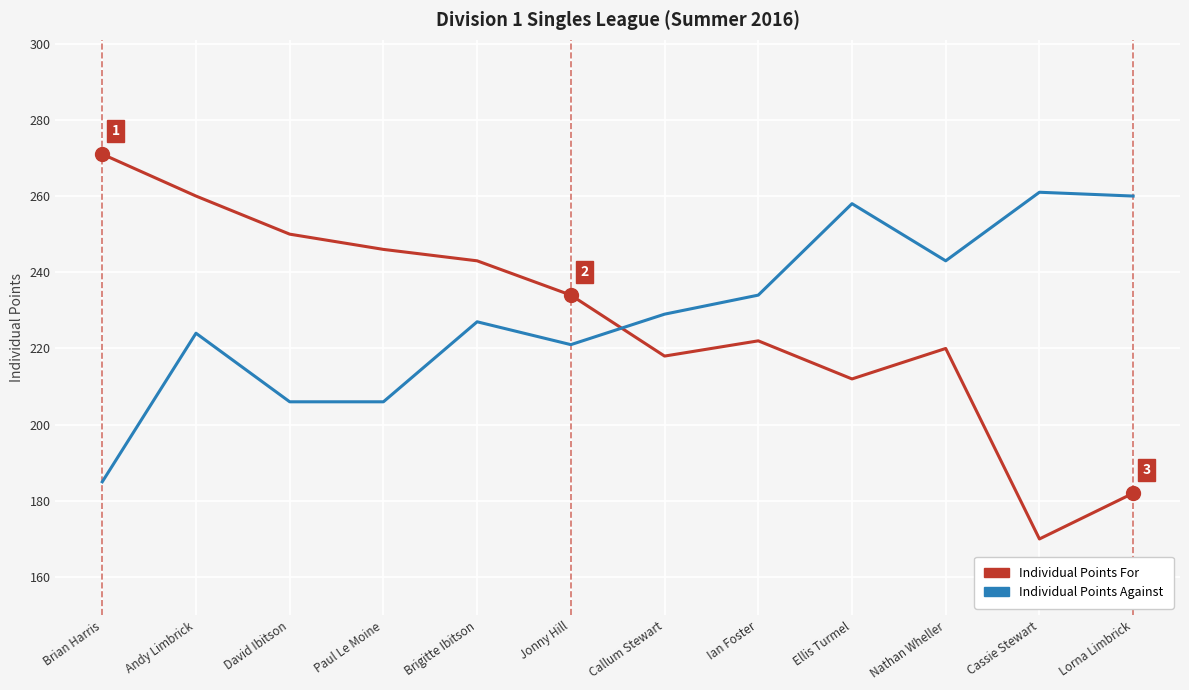

What position from the left is Ian Foster?

8